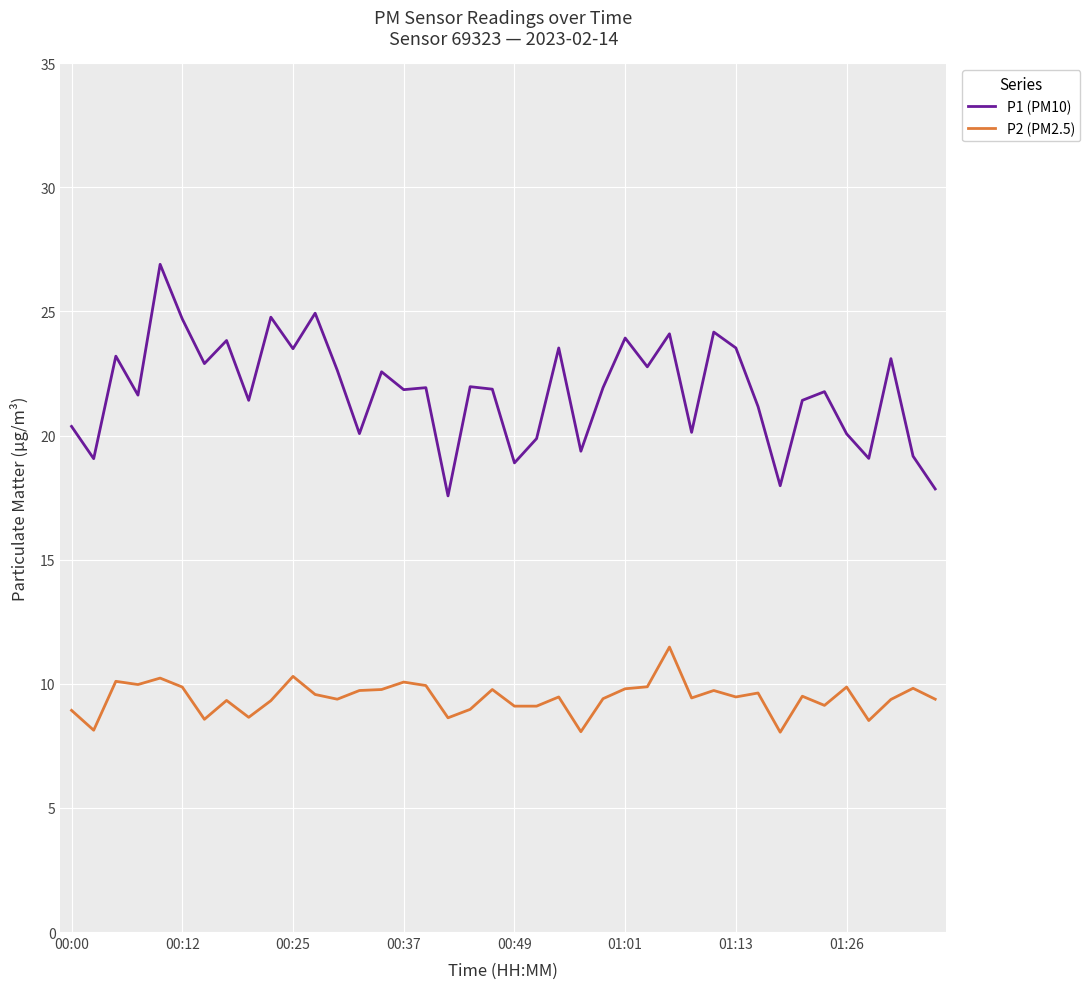

Which series has the largest total across all categories?

P1 (PM10)